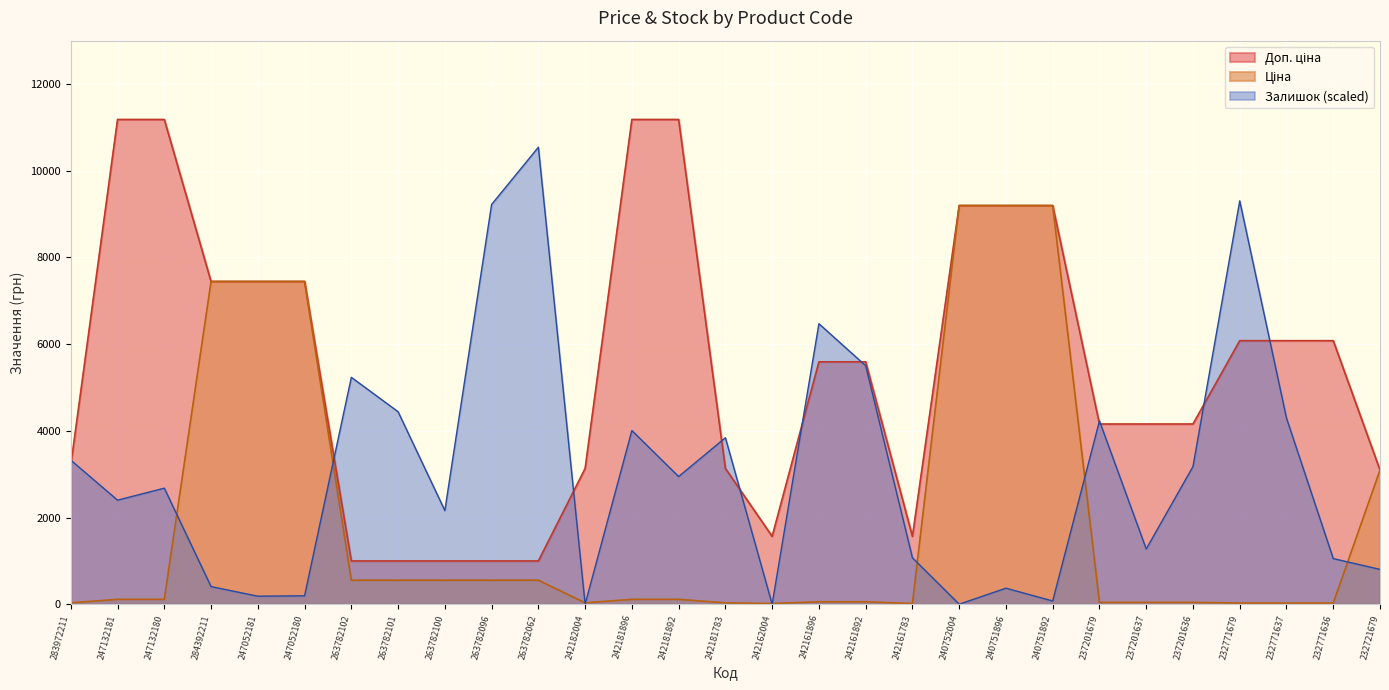

At which label is Доп. ціна closest to 6089?

232771679